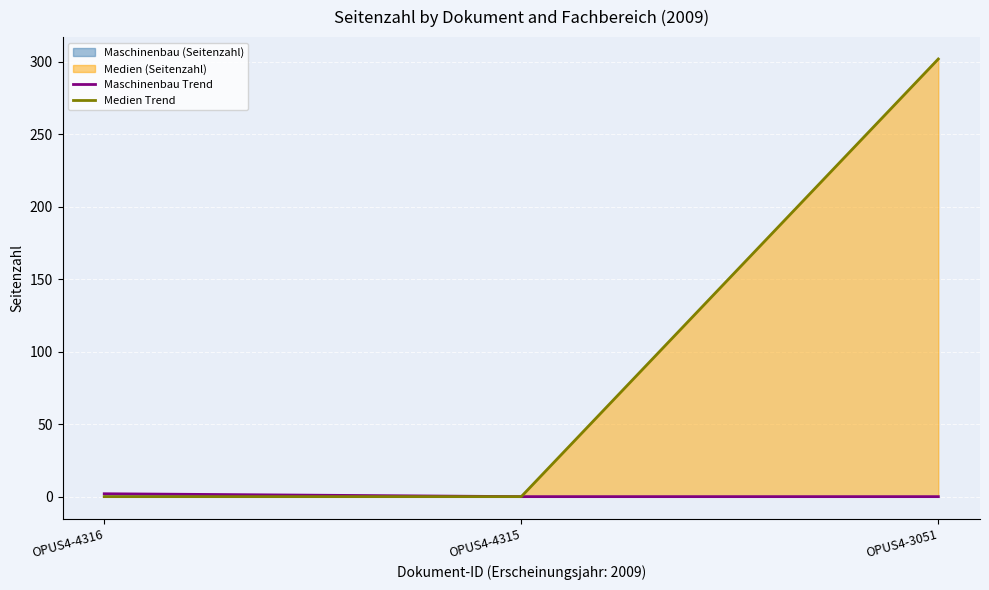

Which series has the largest total across all categories?

Medien Trend